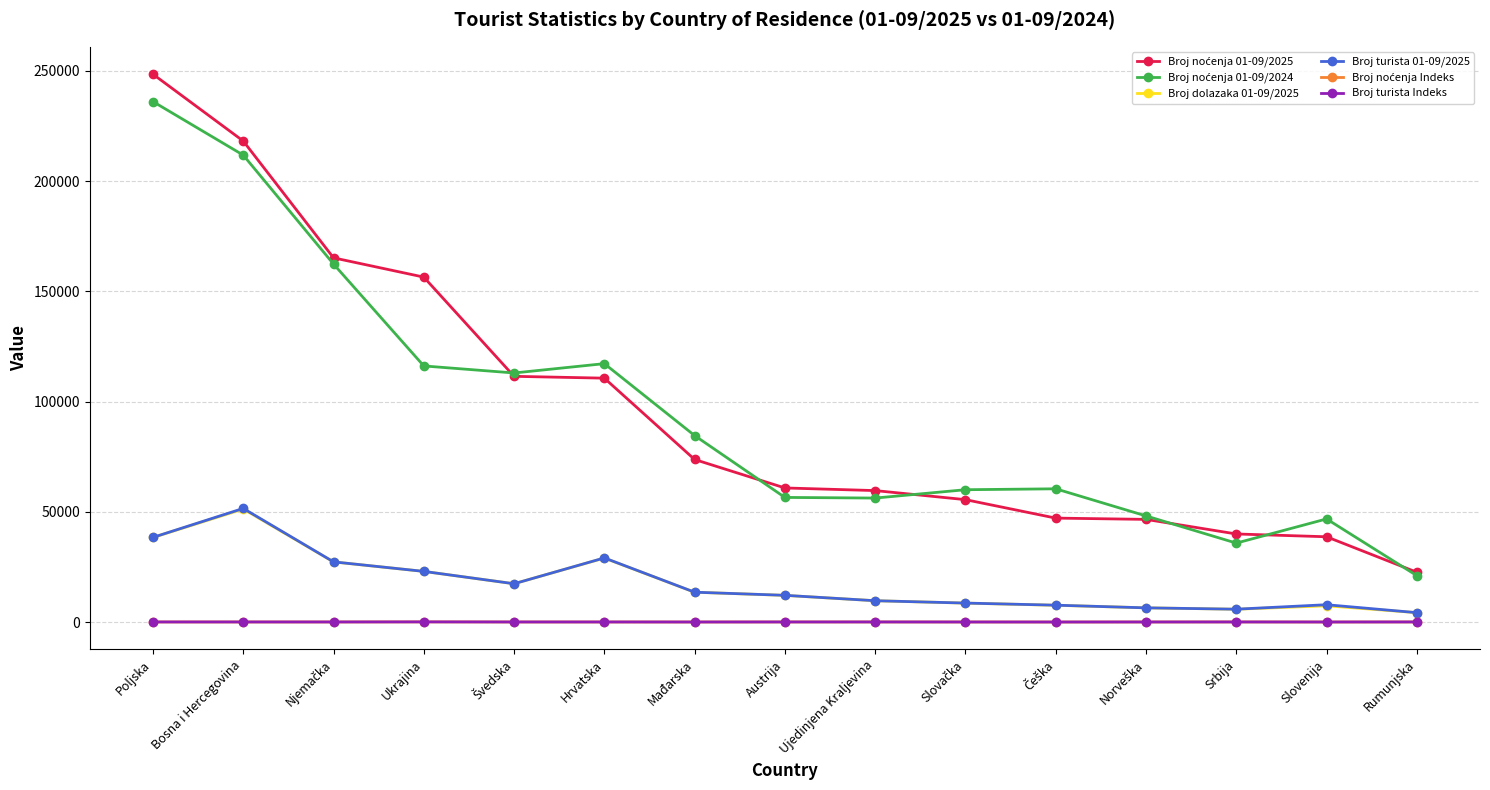

At which label does Broj dolazaka 01-09/2025 reach its peak?

Bosna i Hercegovina